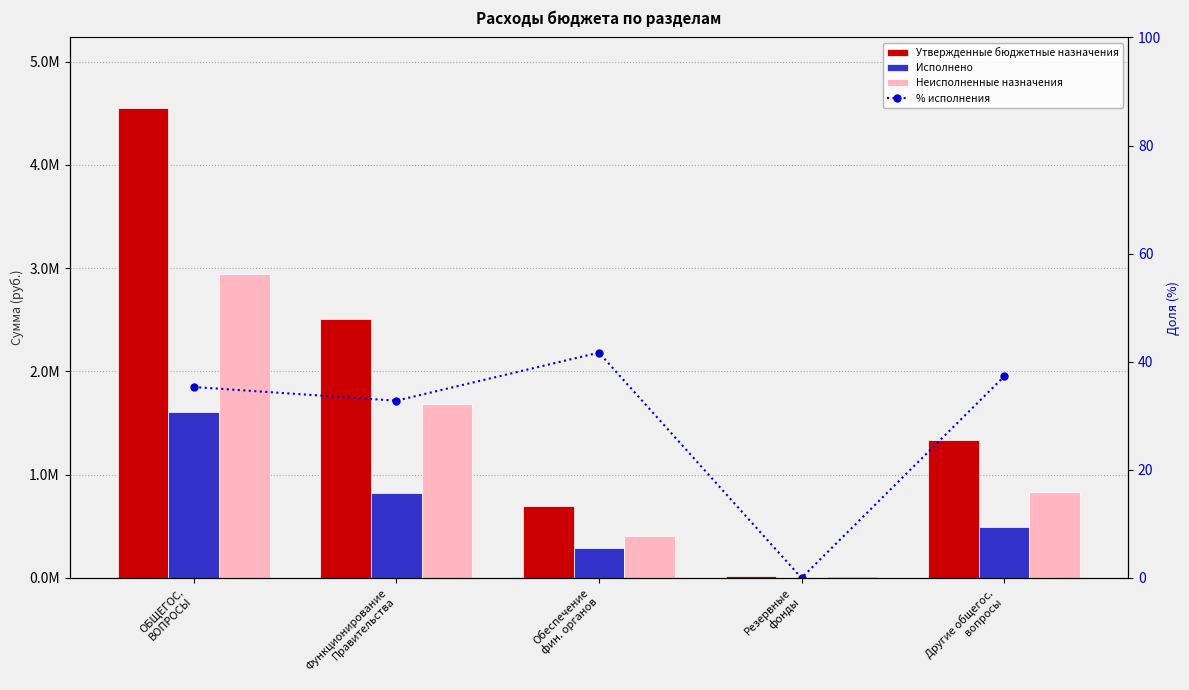

True or false: Неисполненные назначения has a value of 744212.6 at ОБЩЕГОС.
ВОПРОСЫ.

False